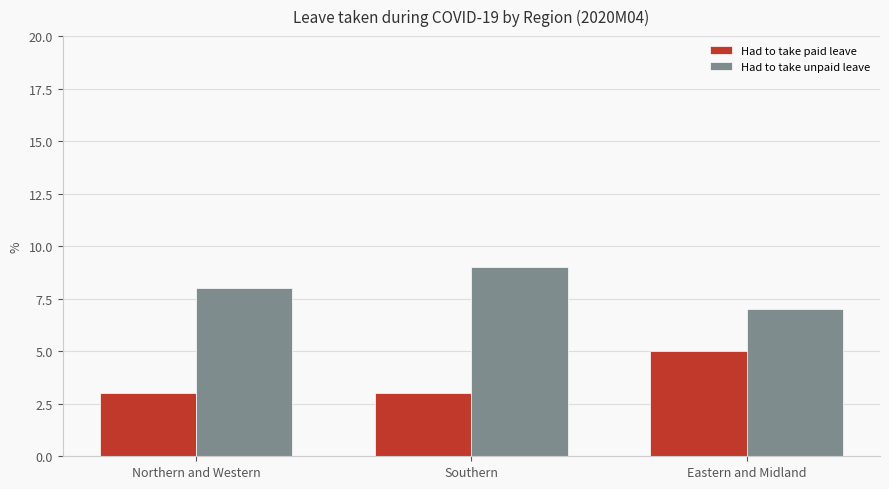

The Had to take unpaid leave series shows 2 at Eastern and Midland. True or false?

False